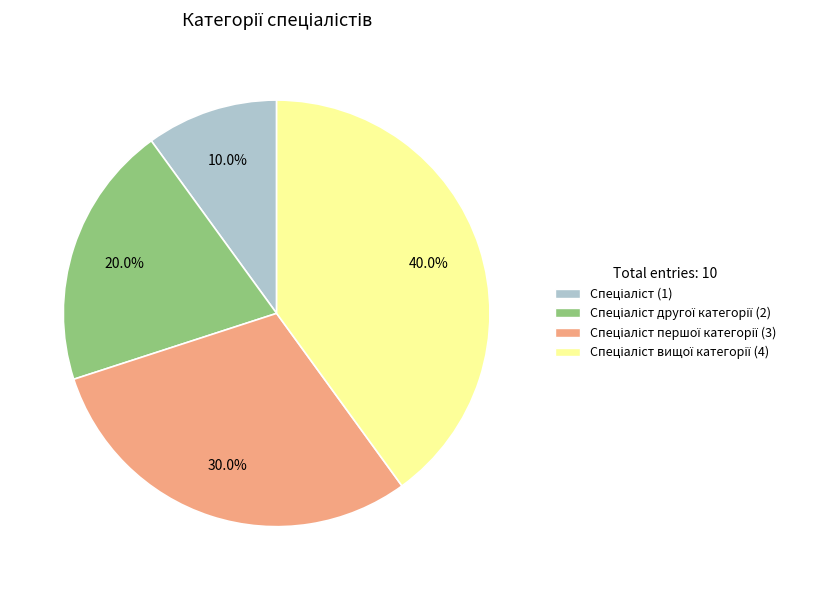

Is there any slice that represents more than half of the pie?

No